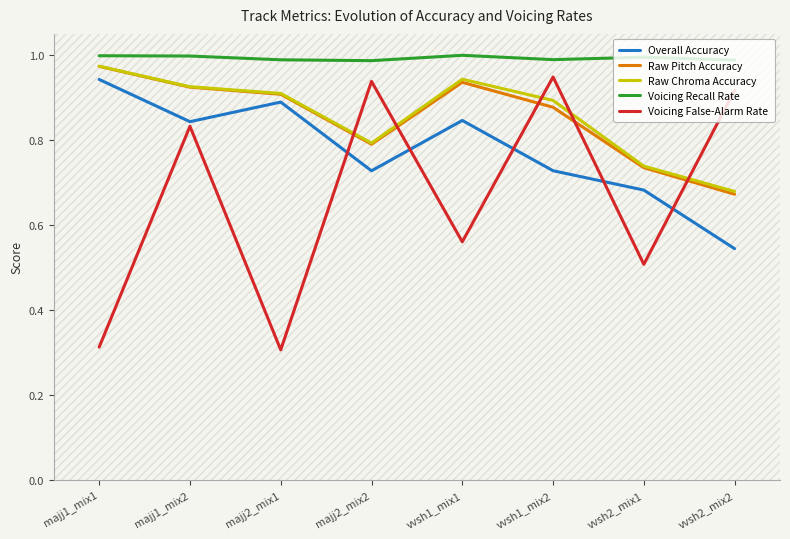

What position from the right is vvsh2_mix2?

1